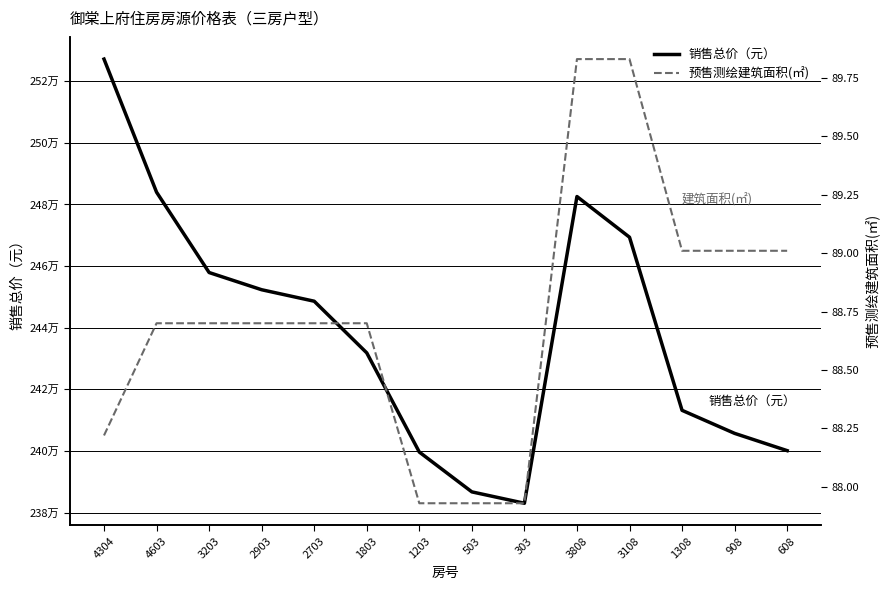

Which series has the widest spread of values?

销售总价（元）